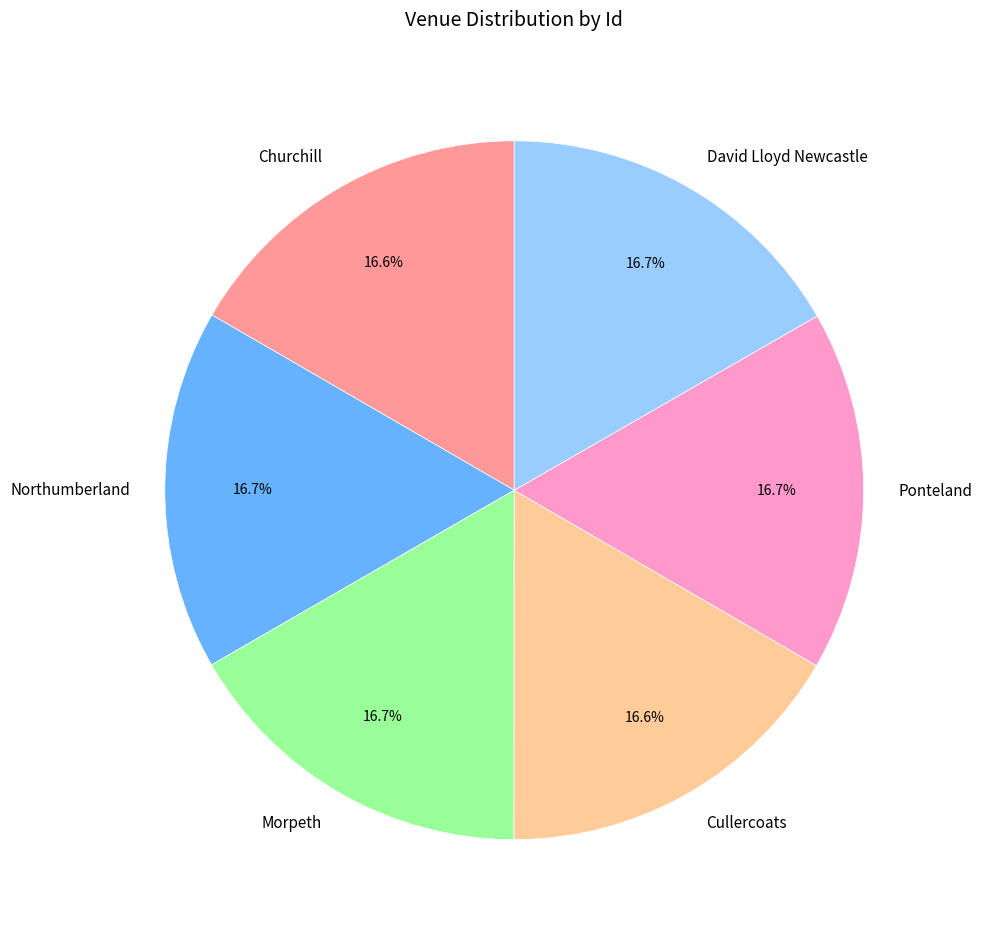

Is the sum of Churchill and David Lloyd Newcastle greater than half?

No